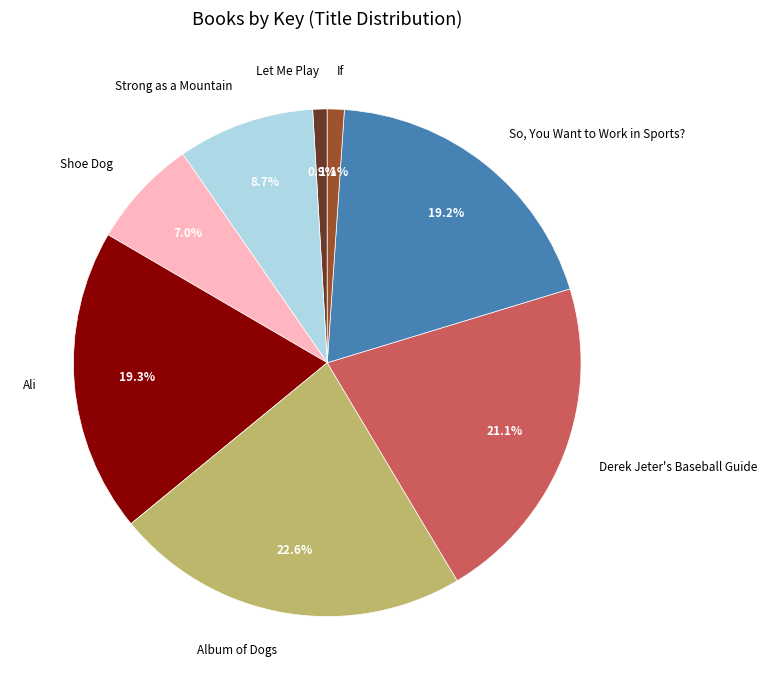

How much of the chart is everything except Album of Dogs?

77.4%